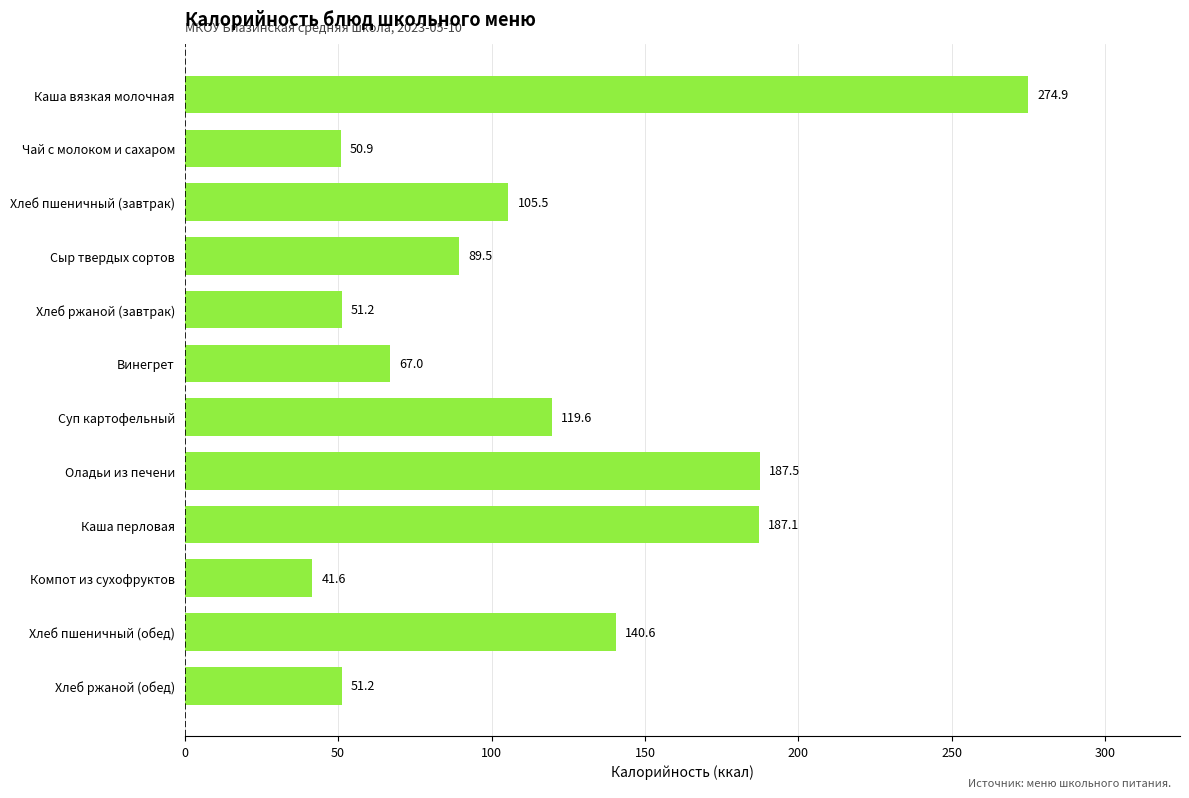

What is the change in value from Каша вязкая молочная to Хлеб ржаной (обед)?

-223.7